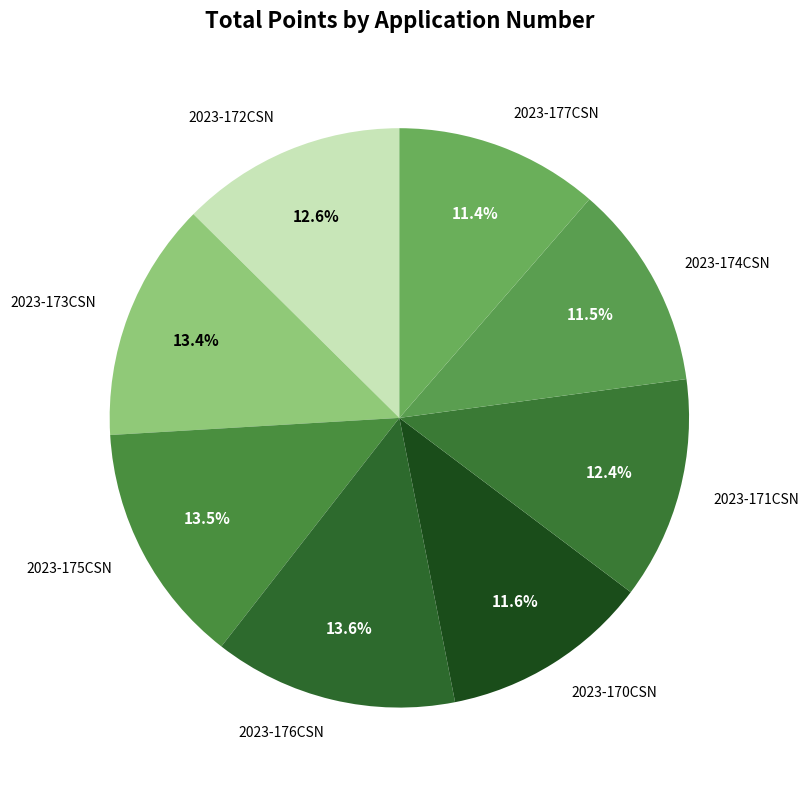

What is the ratio of the value at 2023-173CSN to the value at 2023-171CSN?

1.1